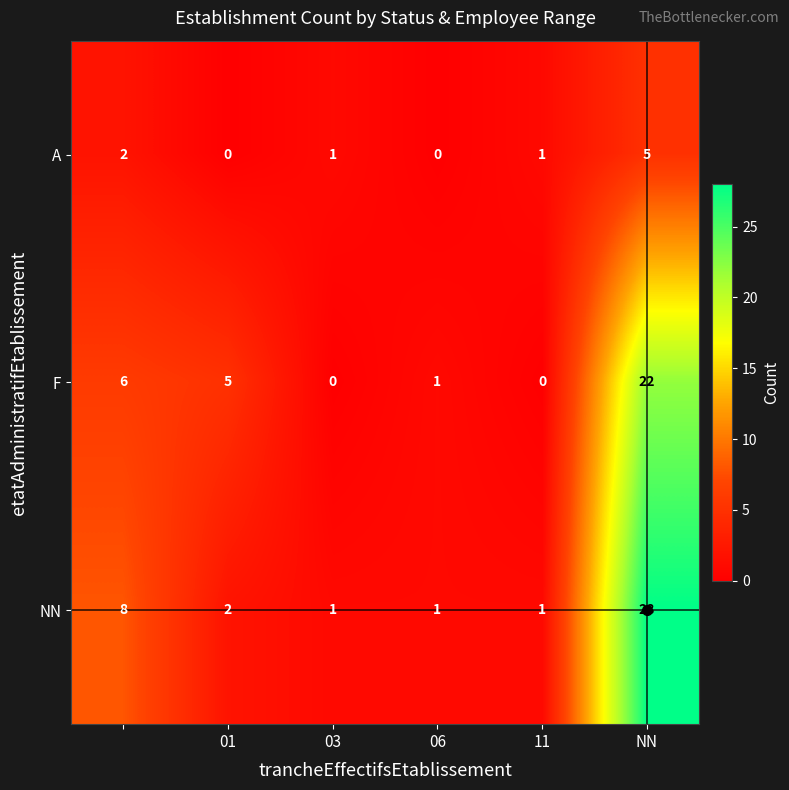

Which series has the largest total across all categories?

NN